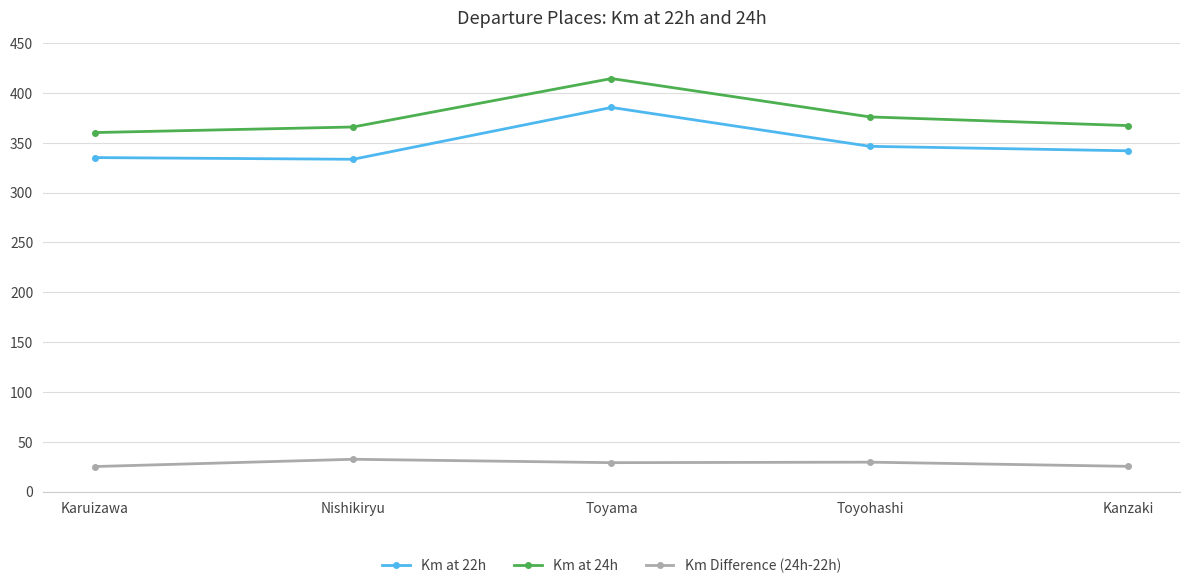

What is the total value across all series at Kanzaki?

734.4